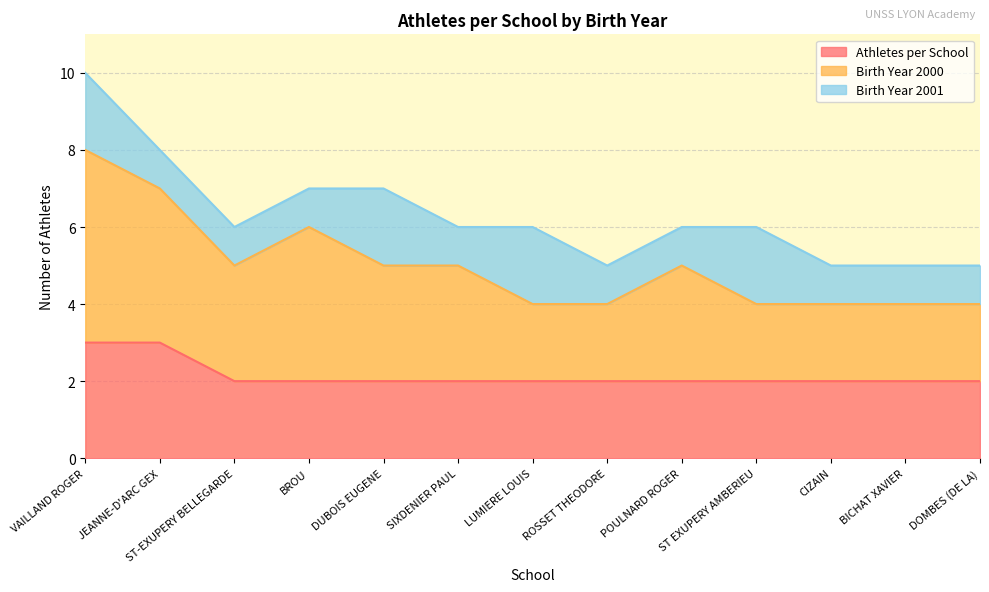

True or false: Birth Year 2000 and Athletes per School intersect in this chart.

False